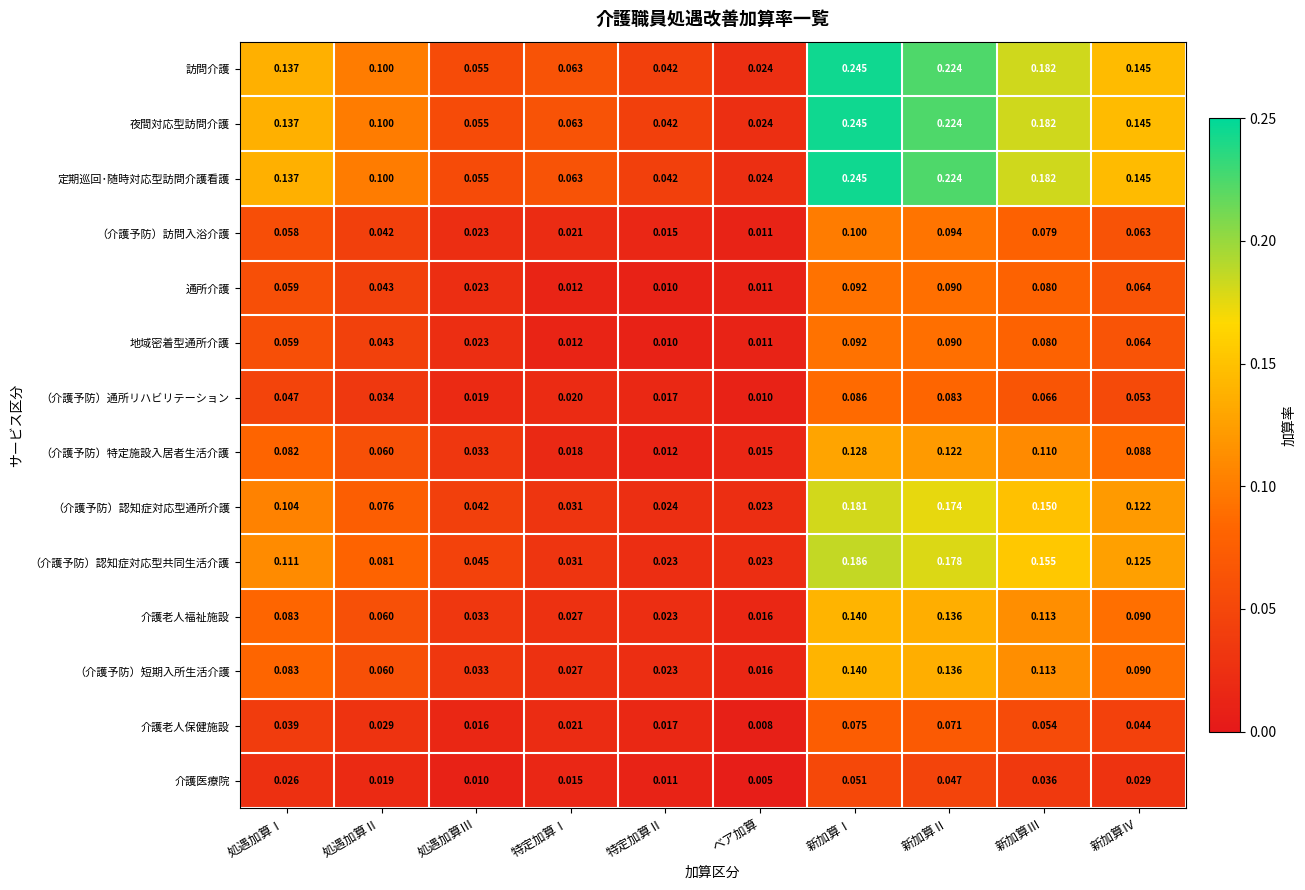

At which category does the chart reach its minimum across all series?

ベア加算